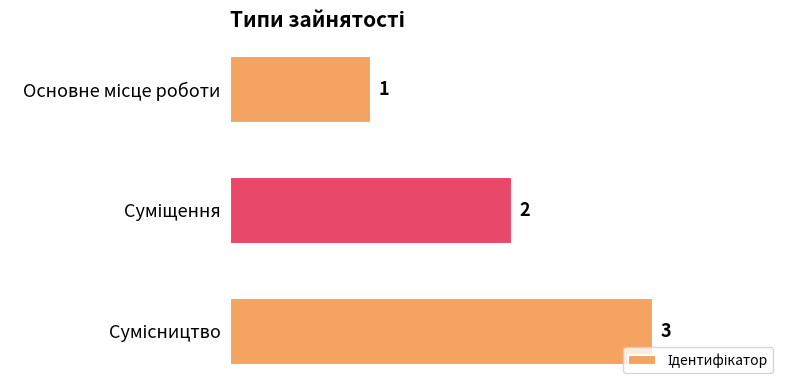

What is the value of the 1st bar from the top?

1